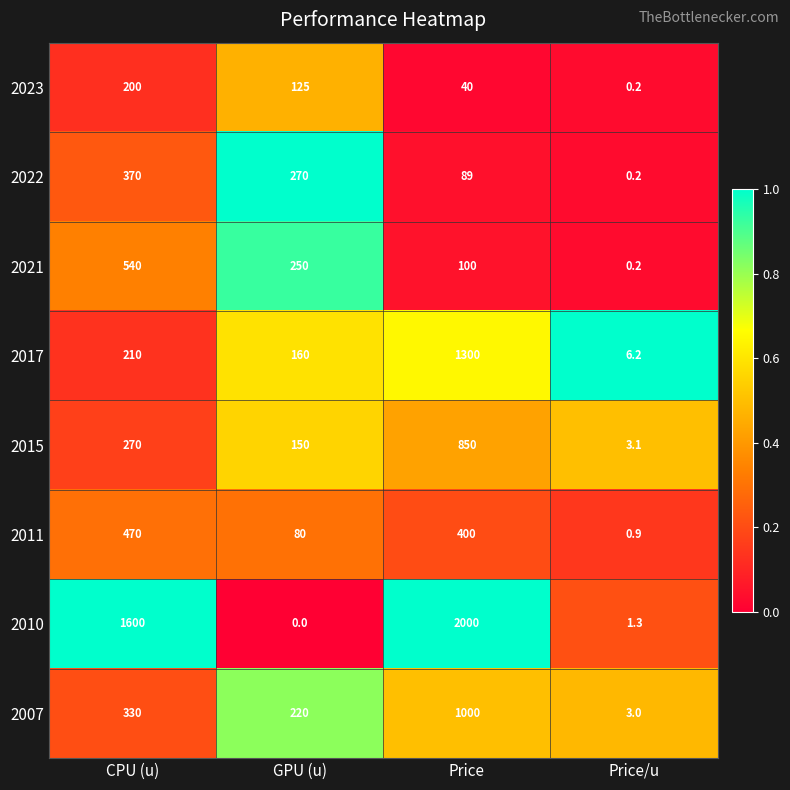

Rank the series by their maximum value, from highest to lowest.

2010, 2017, 2007, 2015, 2021, 2011, 2022, 2023